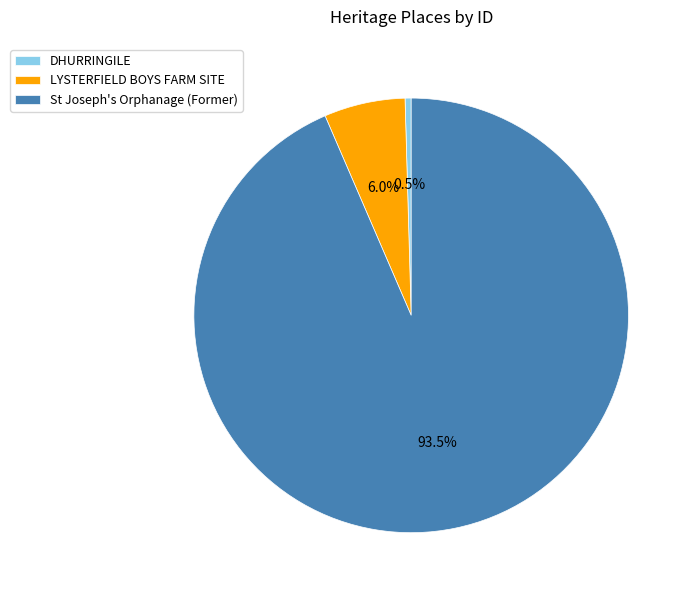

What is the smallest slice in the pie chart?

DHURRINGILE